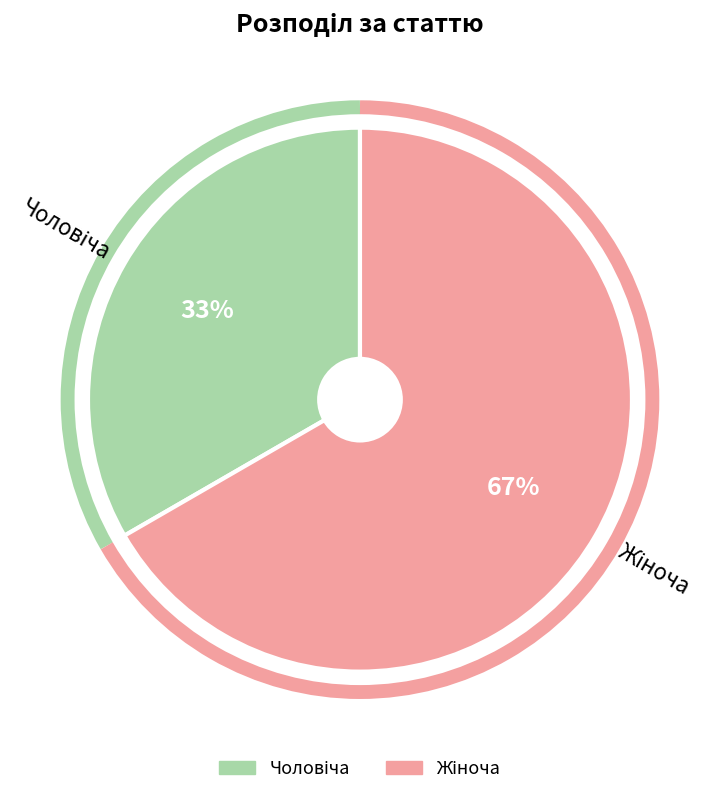

Does any single category account for the majority?

Yes